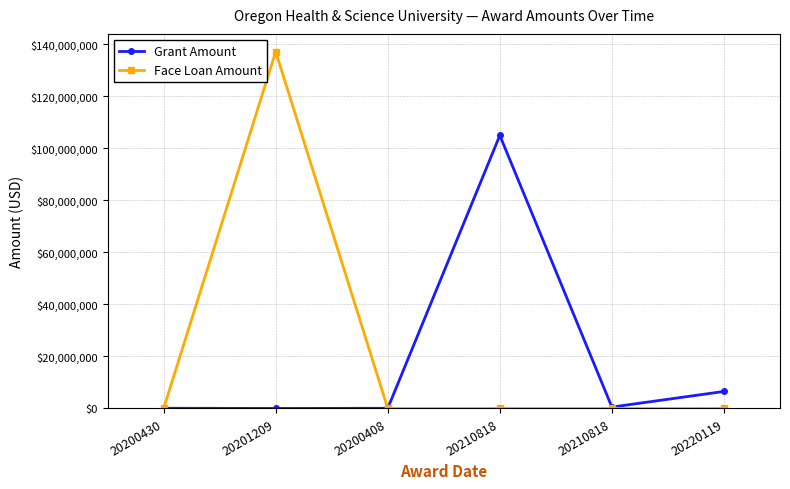

True or false: Face Loan Amount has a value of 78627625 at 20200408.

False